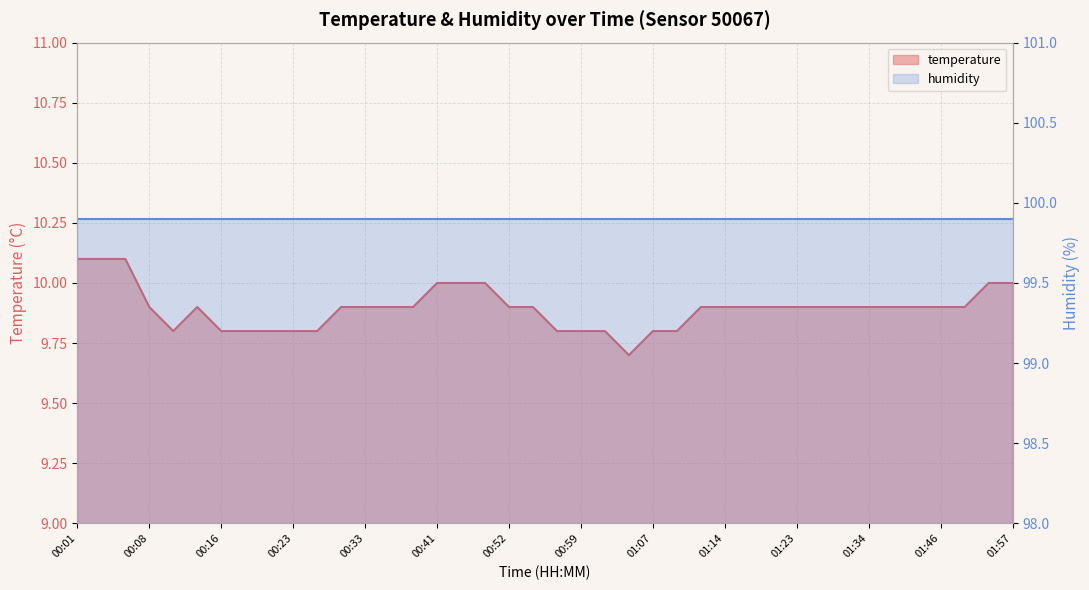

What value does the data have at 00:31?

9.9